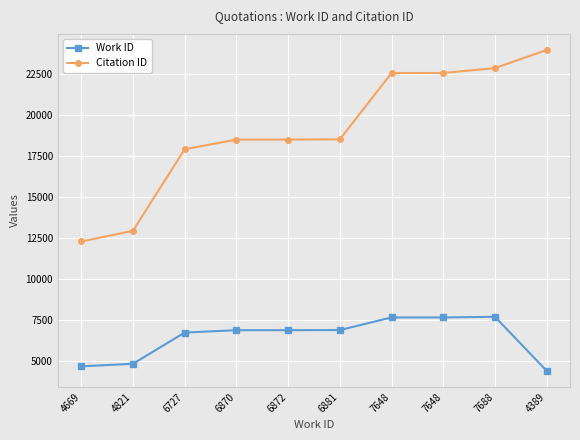

How many distinct data groups are displayed?

2